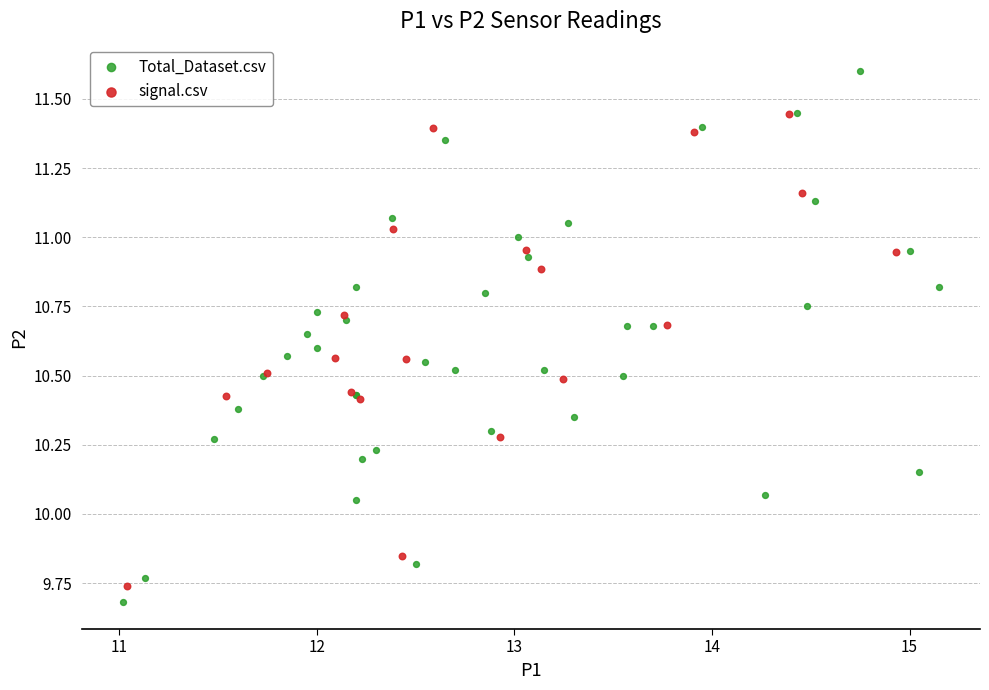

Which series contains the highest Y value?

Total_Dataset.csv